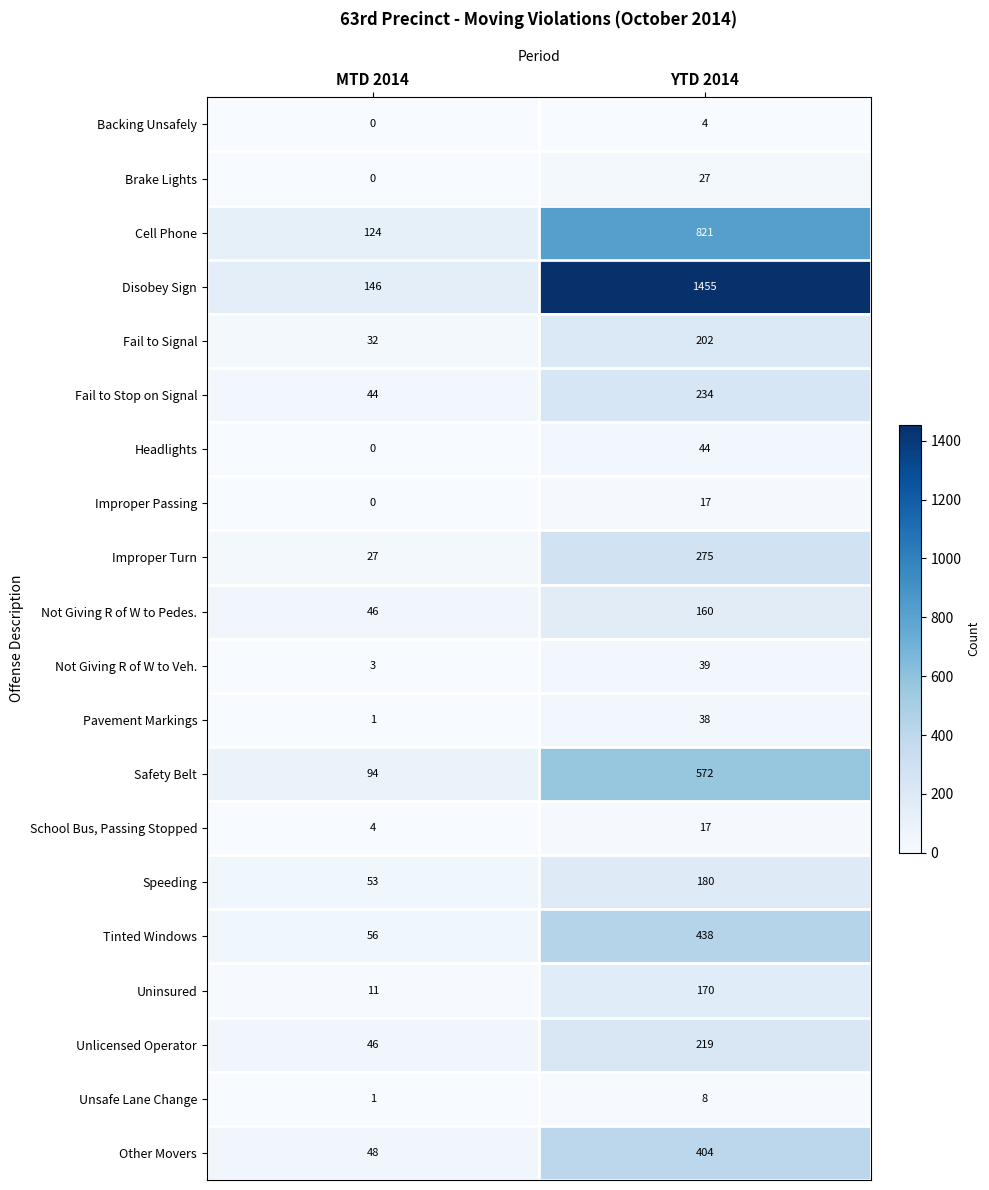

What is the maximum value for Pavement Markings?

38